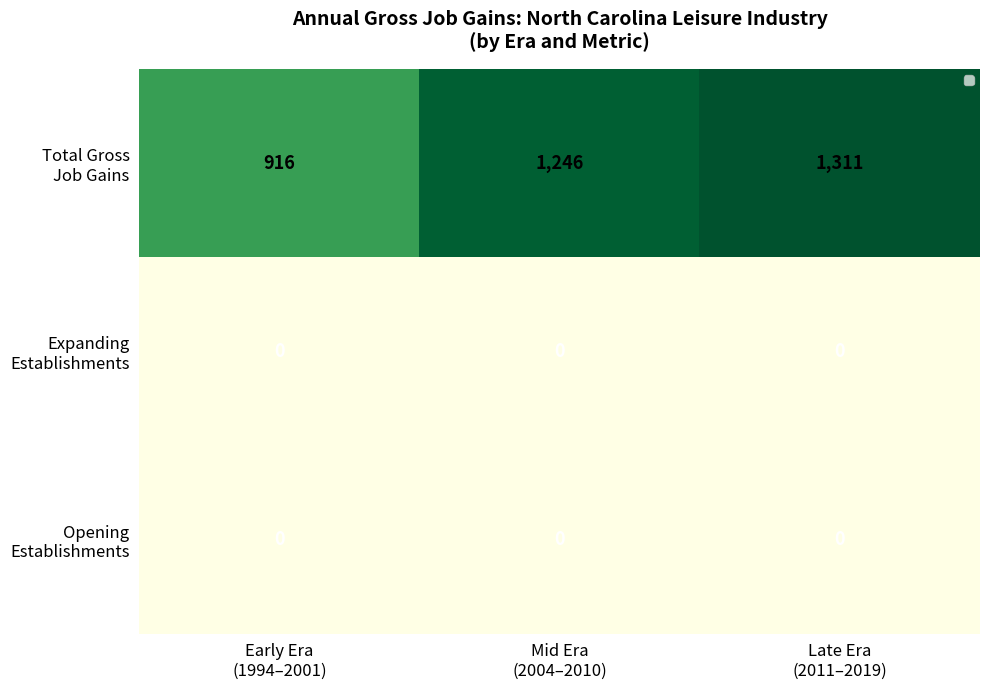

At which label does Total Gross Job Gains first exceed 1245?

Mid Era (2004–2010)